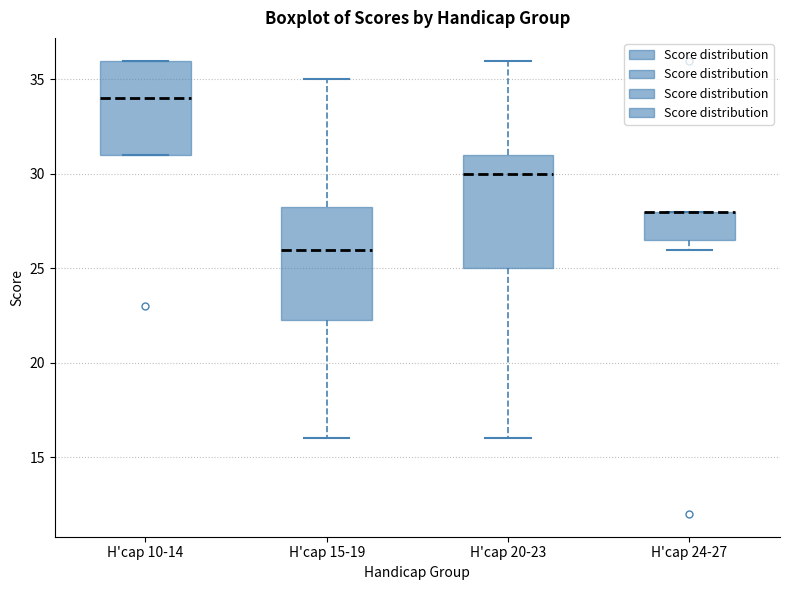

Where does the lower whisker of the box for H'cap 15-19 end on the y-axis? The values are not printed on the chart, so give them approximately, as read against the axis.

16.0